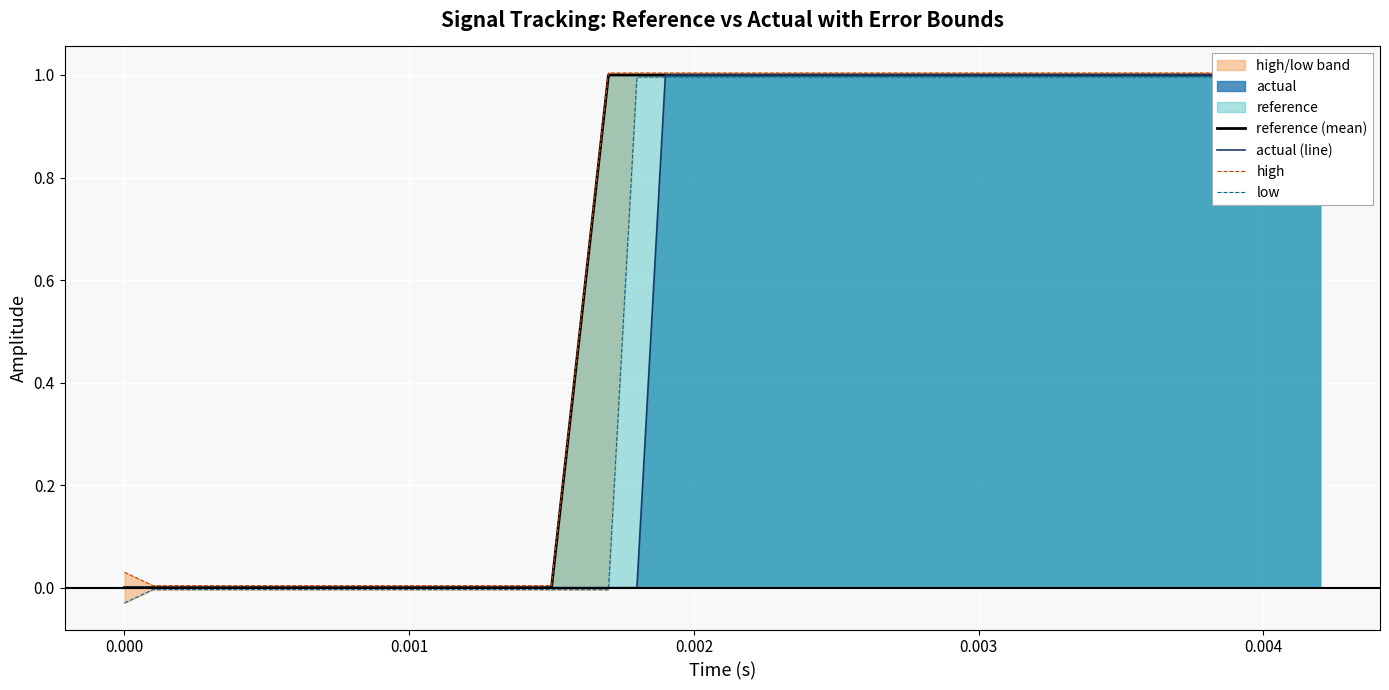

List the series in order of their peak value, highest first.

high, reference (mean), actual (line), low